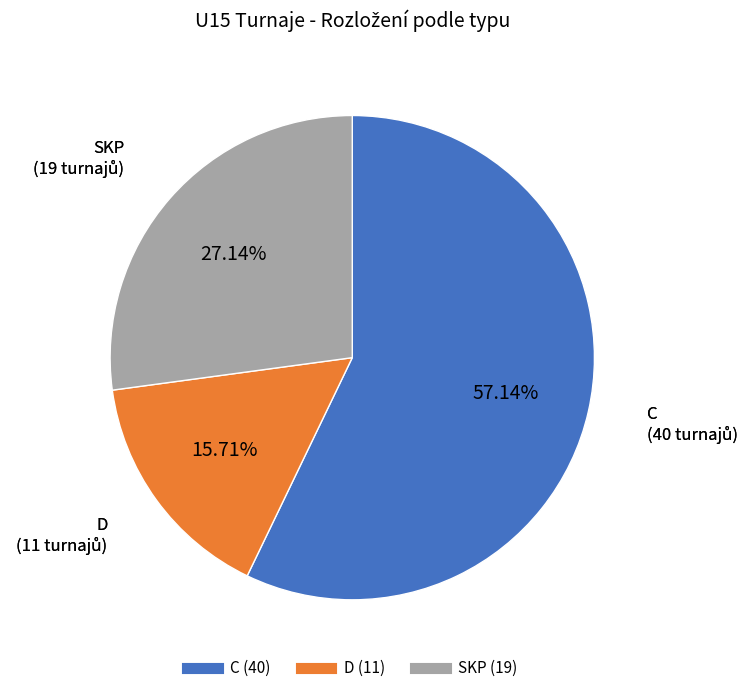

What is the largest slice in the pie chart?

C